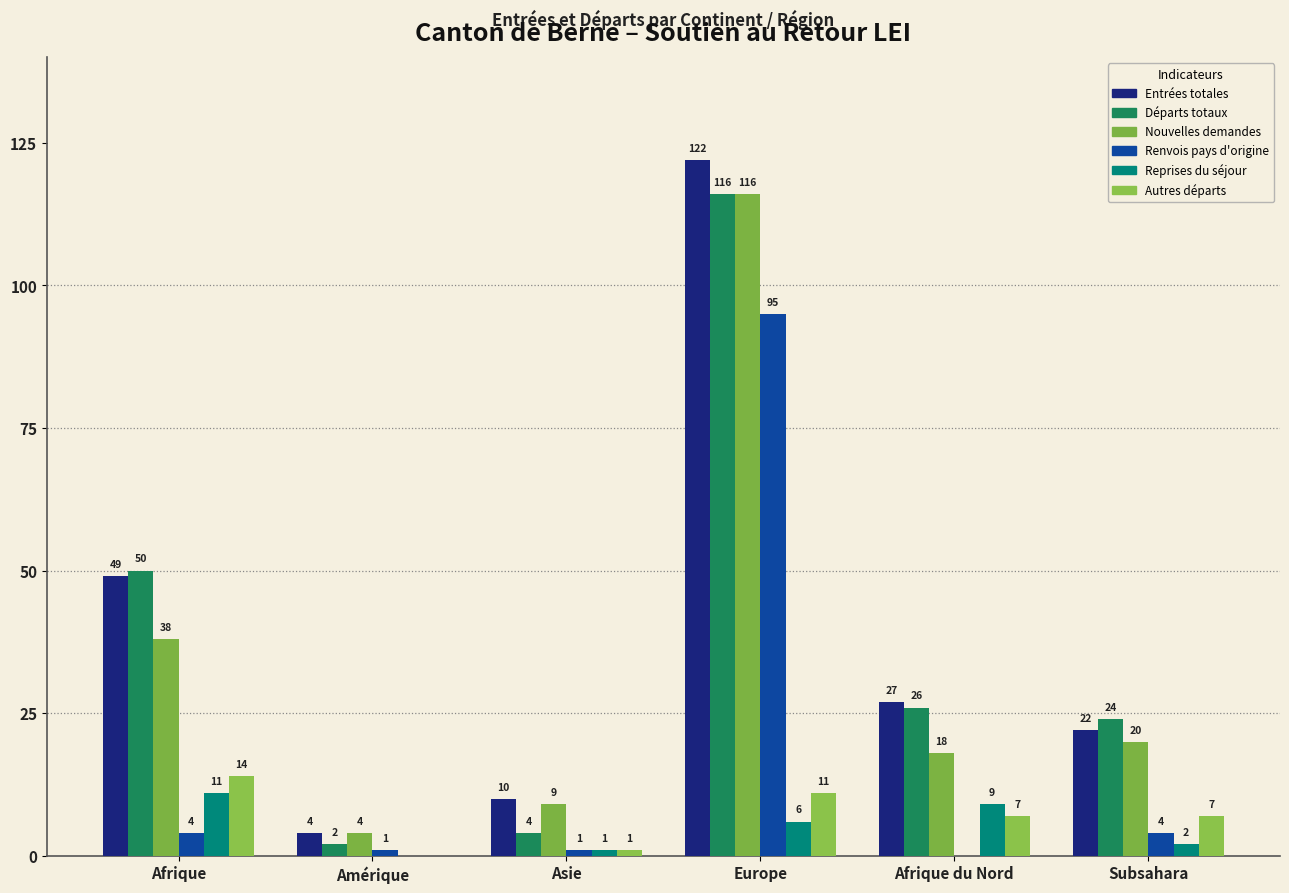

The Nouvelles demandes series shows 15 at Asie. True or false?

False